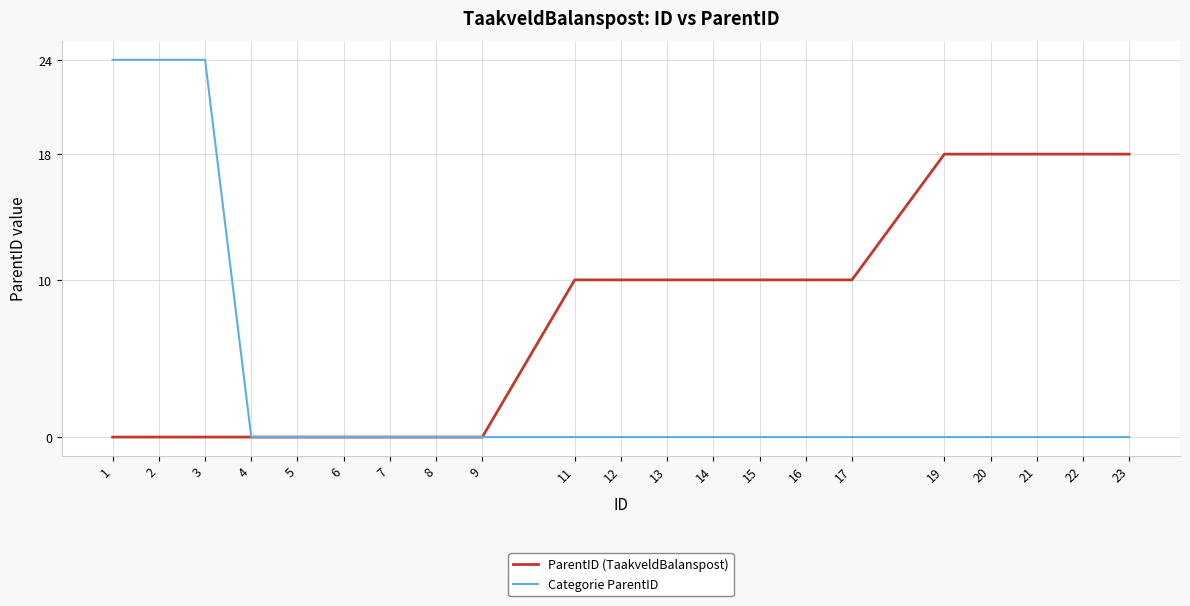

Which series has the largest range (max minus min)?

Categorie ParentID